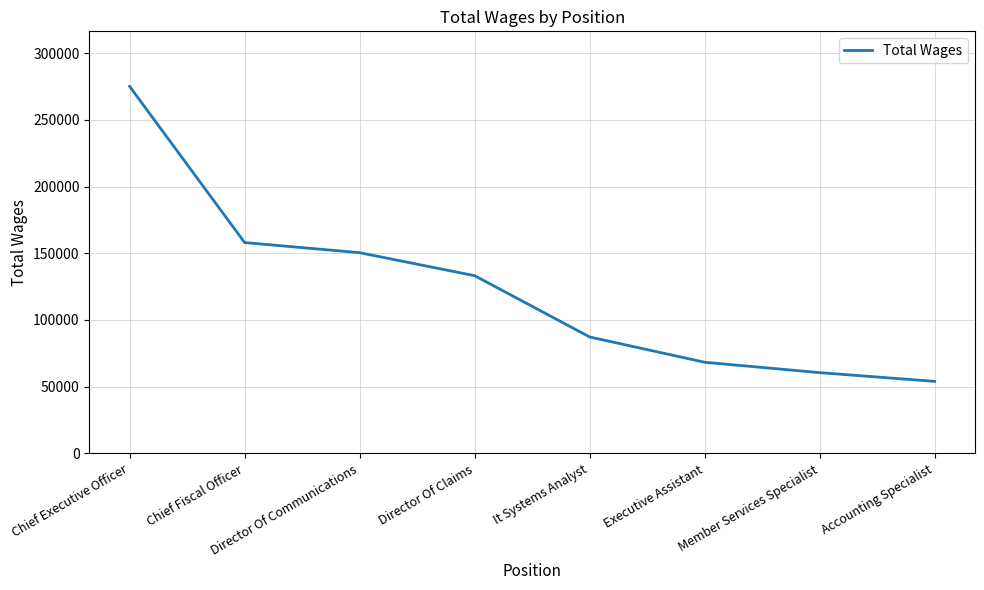

Rank the categories by value from lowest to highest.

Accounting Specialist, Member Services Specialist, Executive Assistant, It Systems Analyst, Director Of Claims, Director Of Communications, Chief Fiscal Officer, Chief Executive Officer